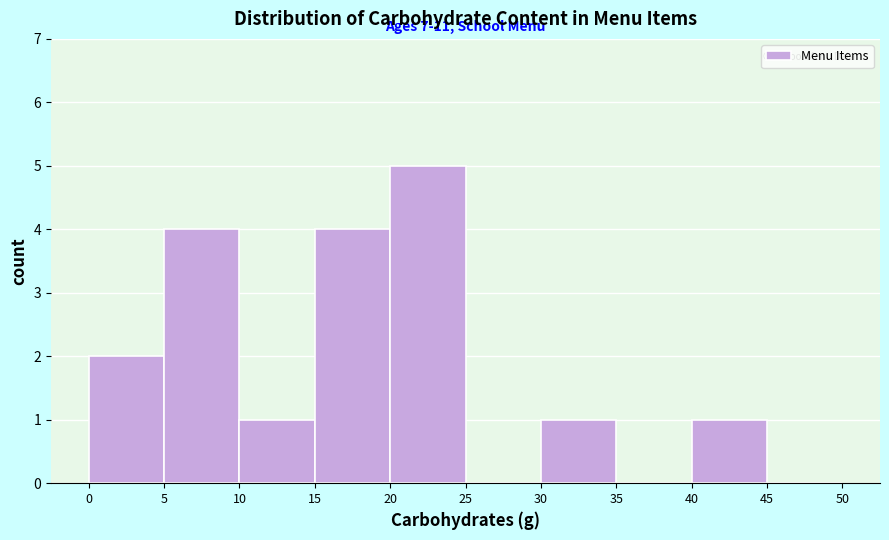

Over which range of the x-axis is the bar tallest?

20 to 25